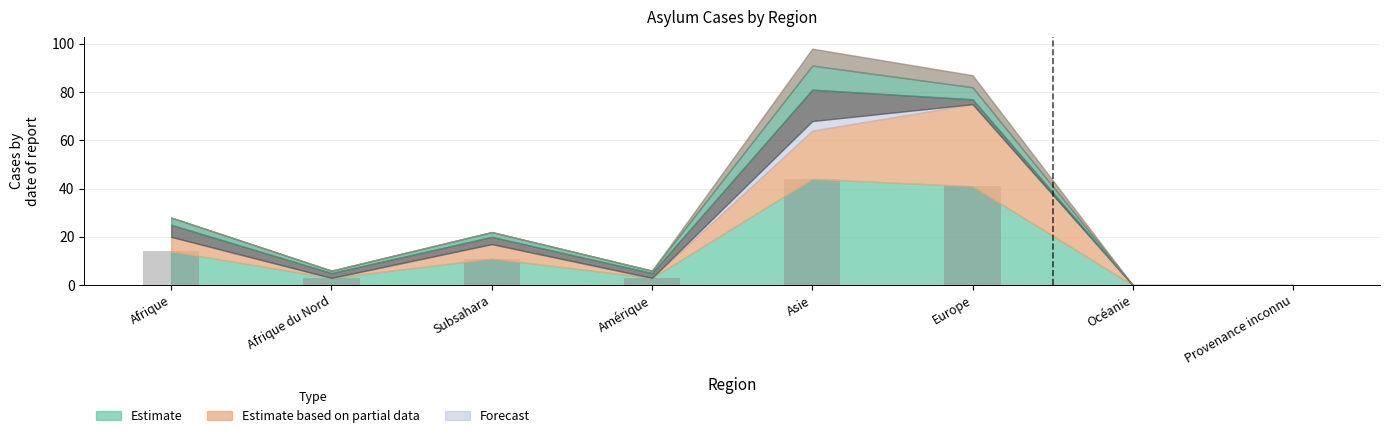

What is the sum of all values?

116